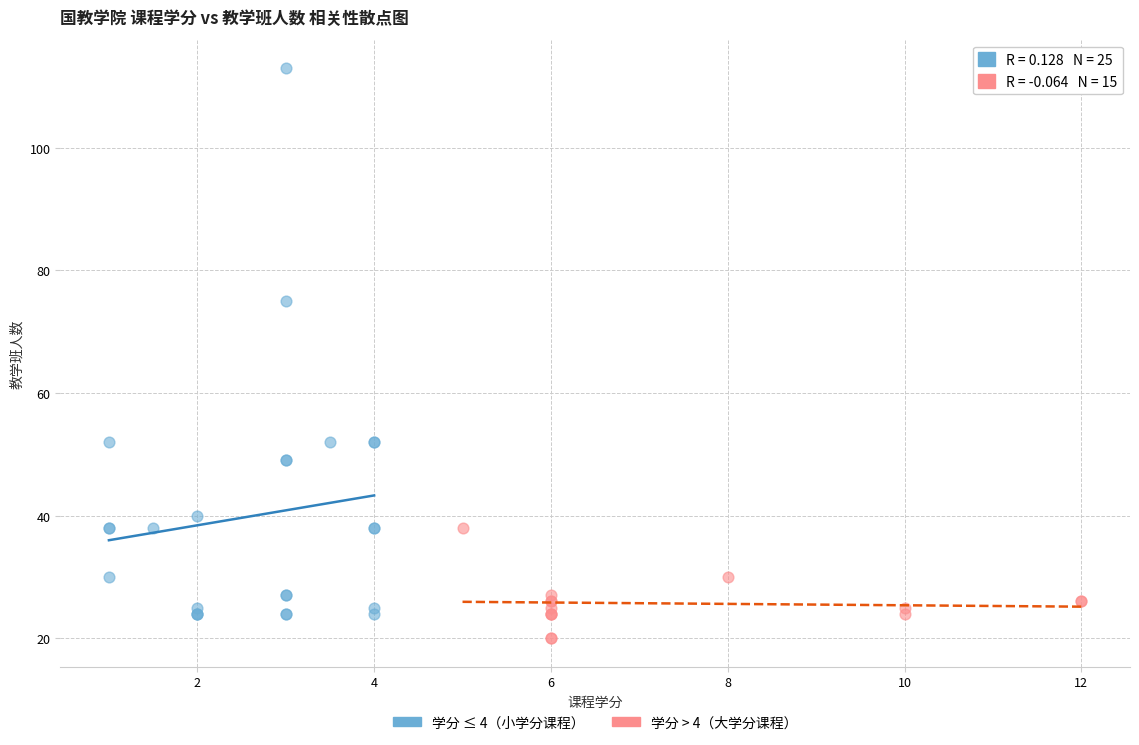

Which series has the largest Y range (max minus min)?

学分 ≤ 4（小学分课程）